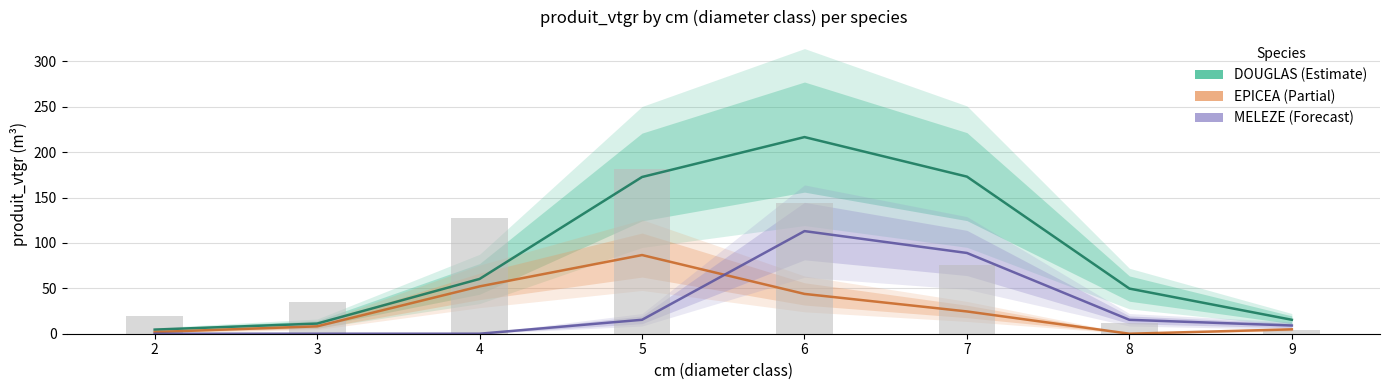

What is the total value across all series at 5?

274.6